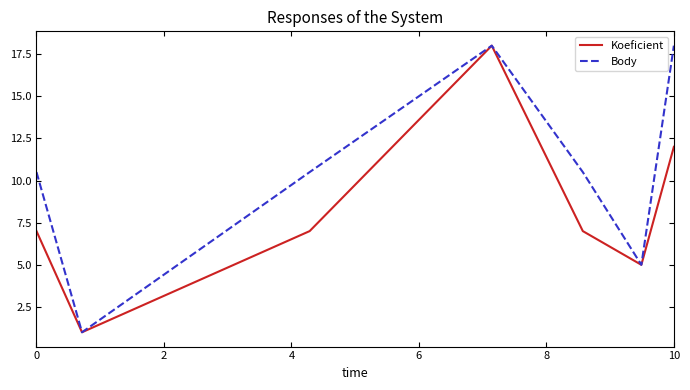

What is the maximum value for Body?

18.0